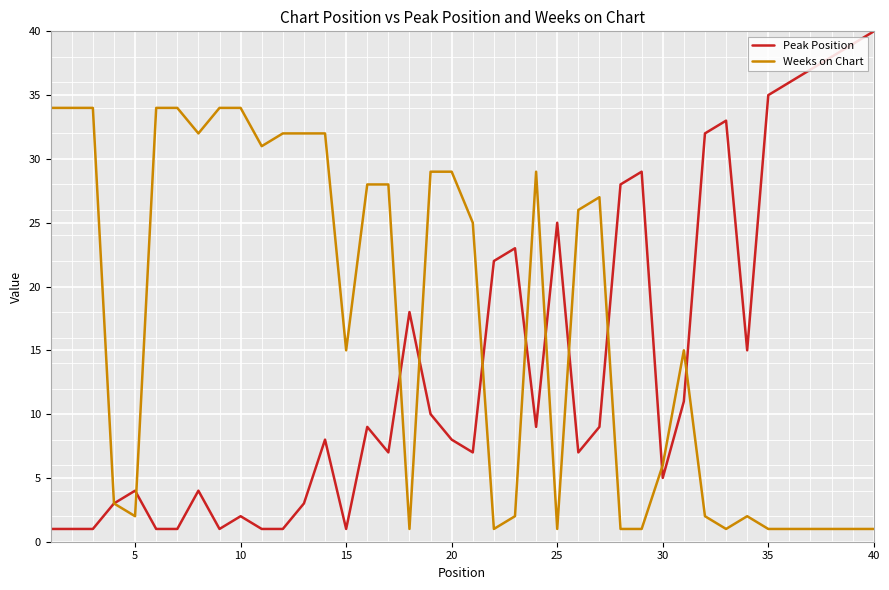

List the series in order of their overall mean, lowest first.

Peak Position, Weeks on Chart